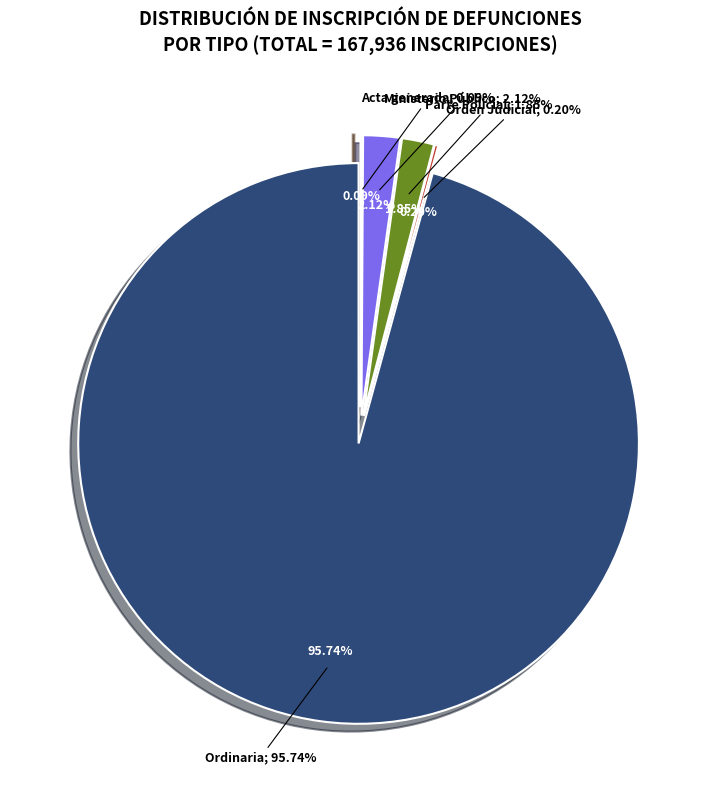

To the nearest percent, what is the difference between the Acta generada and Parte Policial slice percentages?

2%